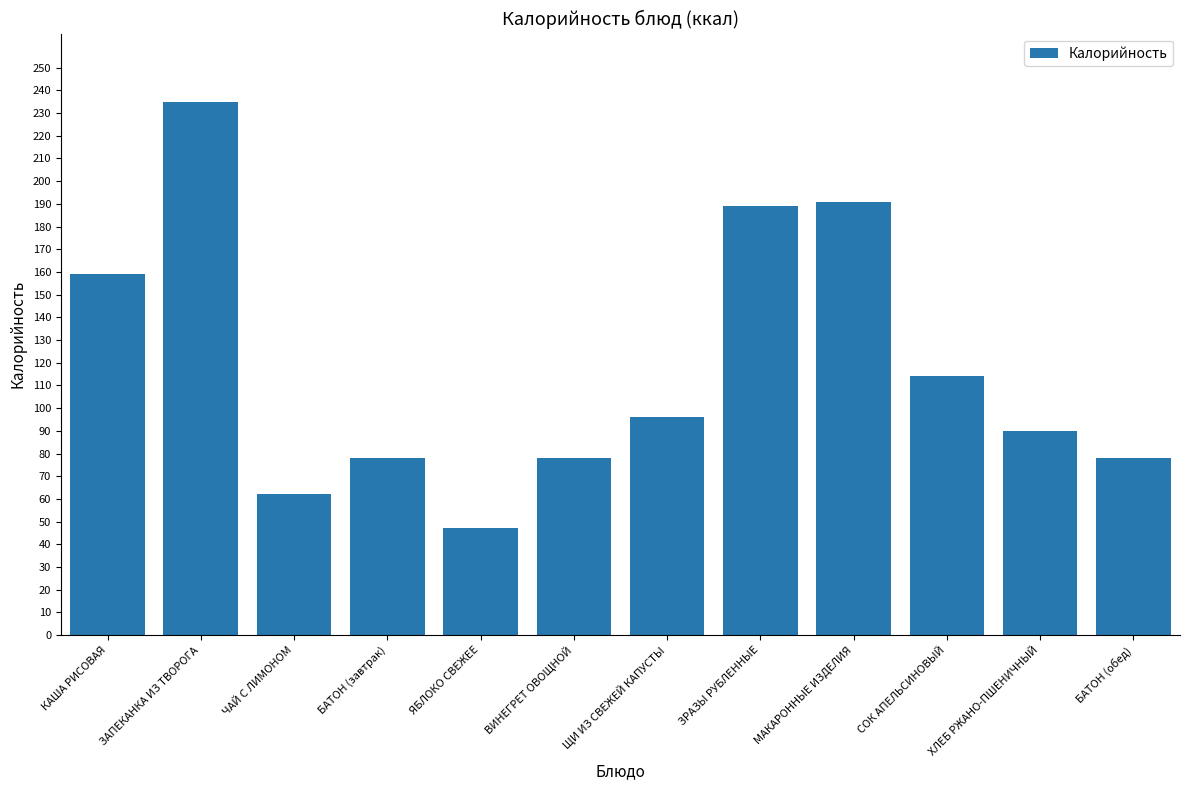

What is the label of the 10th bar from the right?

ЧАЙ С ЛИМОНОМ